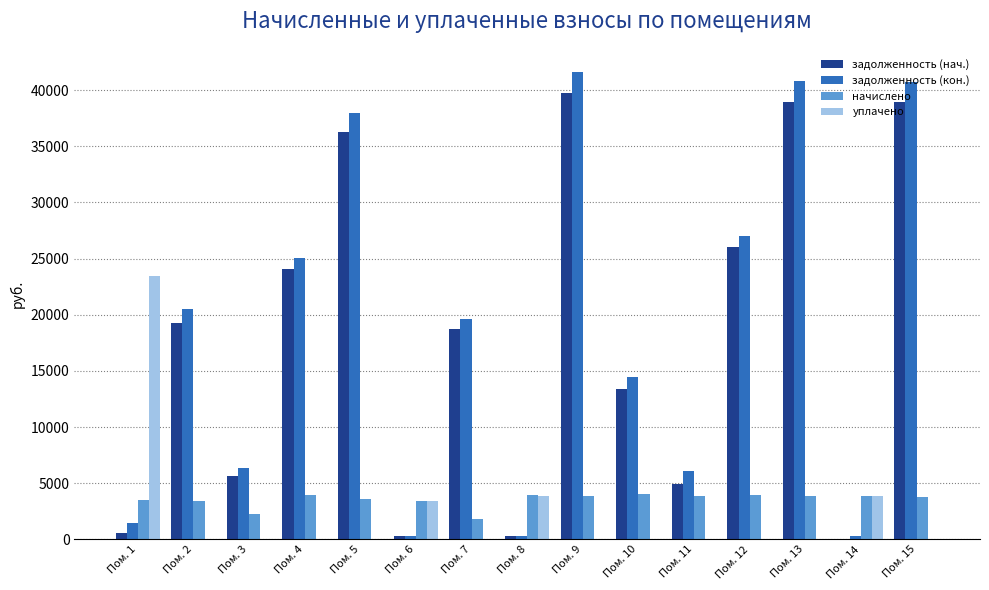

At which category is the sum across all series the highest?

Пом. 9